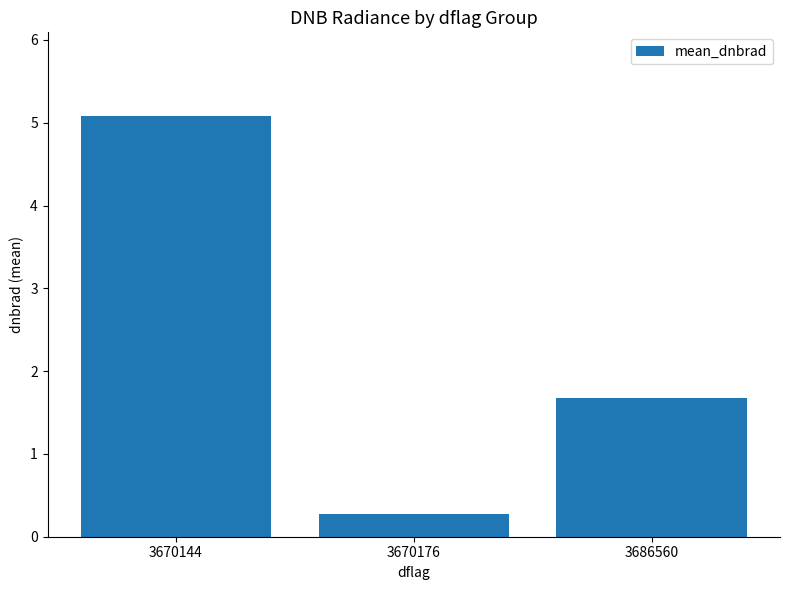

Reading left to right, transcribe all the data shown in this chart.

3670144=5.1	3670176=0.3	3686560=1.7